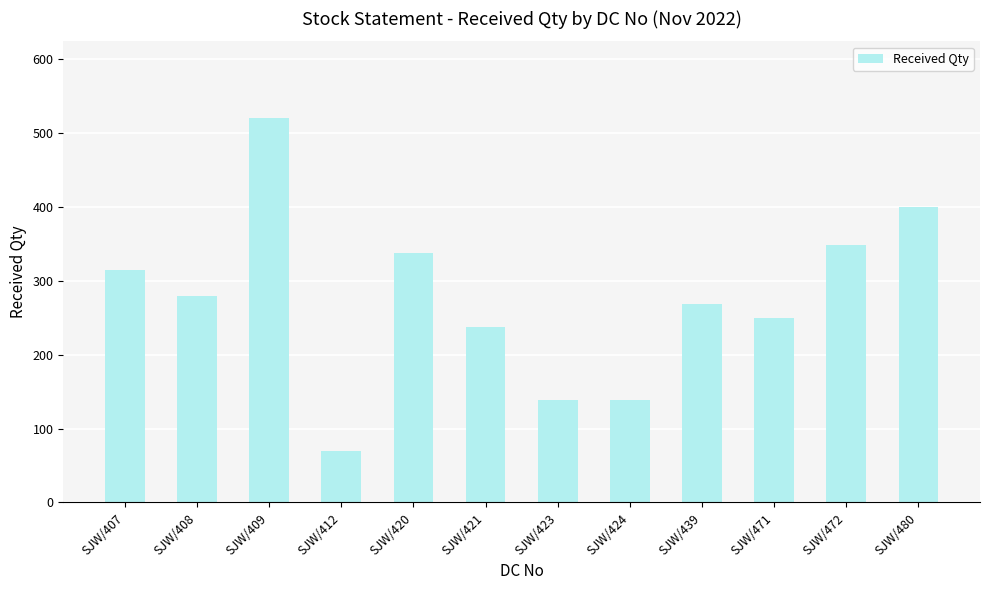

How many series are shown in this chart?

1